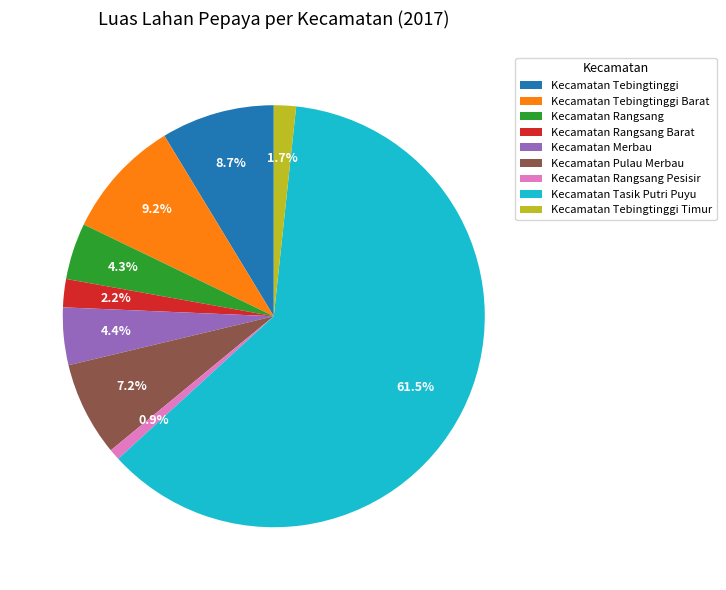

Which category has the smallest portion of the pie?

Kecamatan Rangsang Pesisir